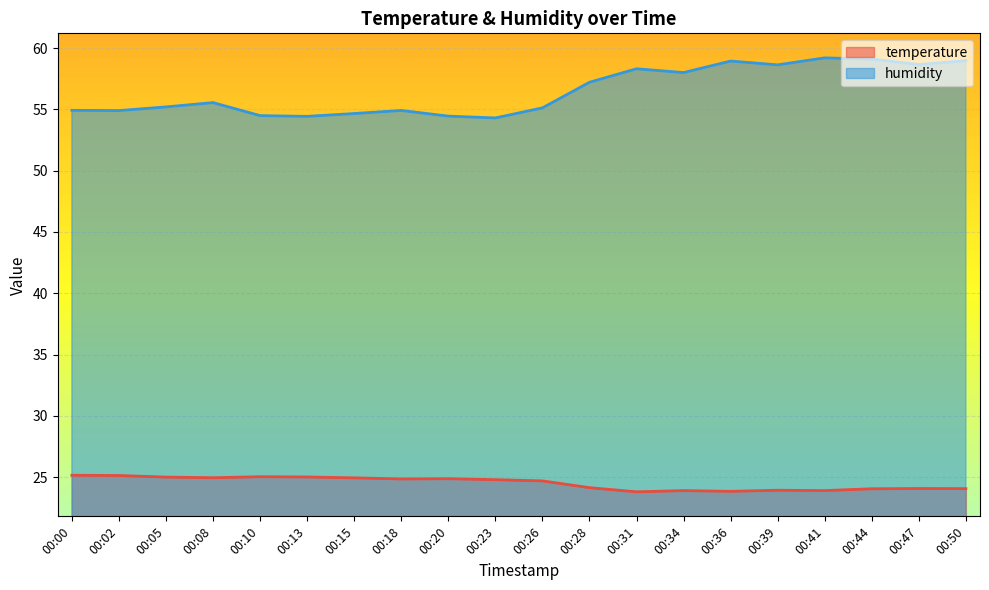

True or false: humidity has more than 2 interior local peaks.

True